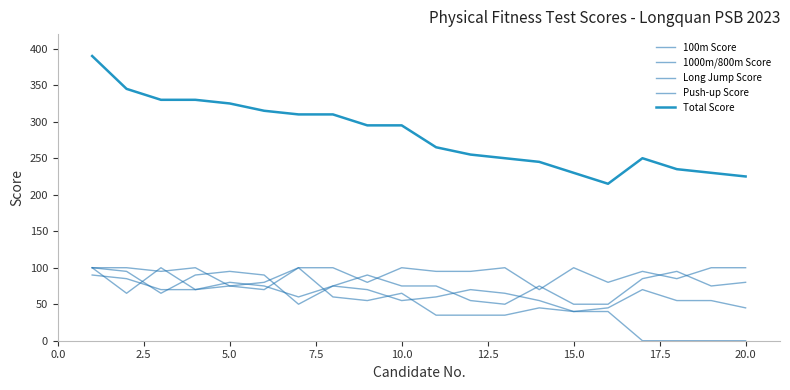

In Long Jump Score, how many points are lower than both neighbors (excluding endpoints)?

4